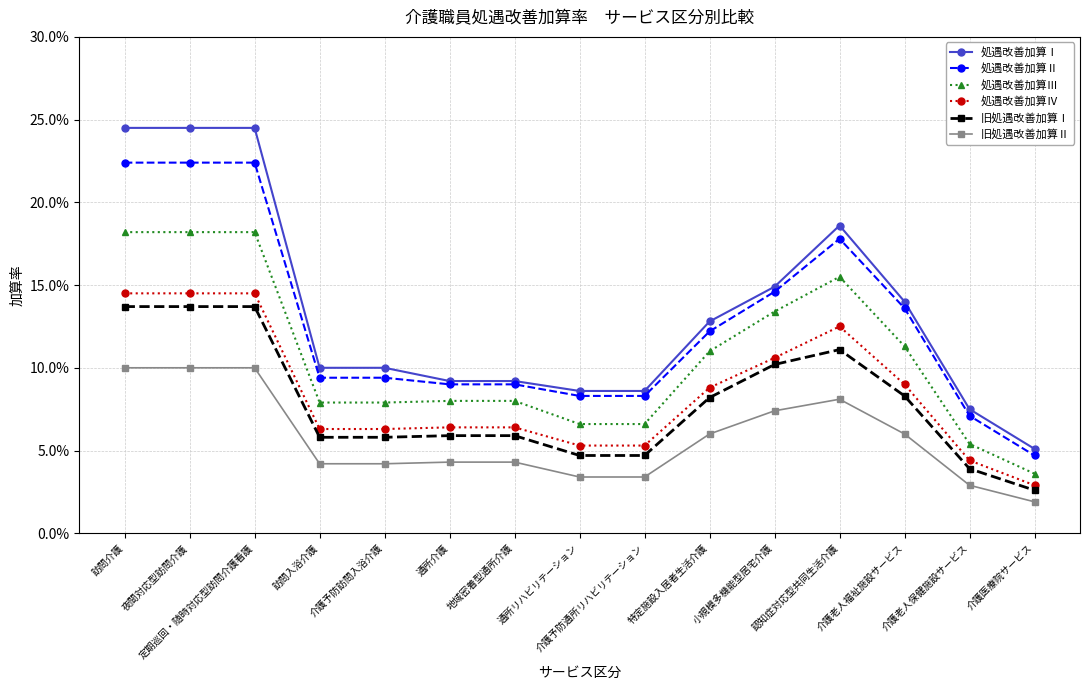

At which category is the sum across all series the highest?

訪問介護